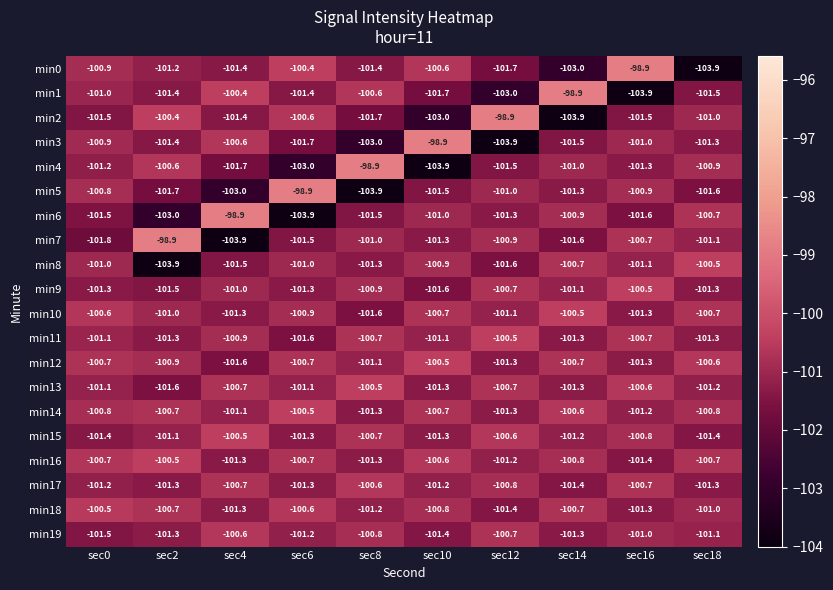

Which series changed the most between sec12 and sec14?

min2